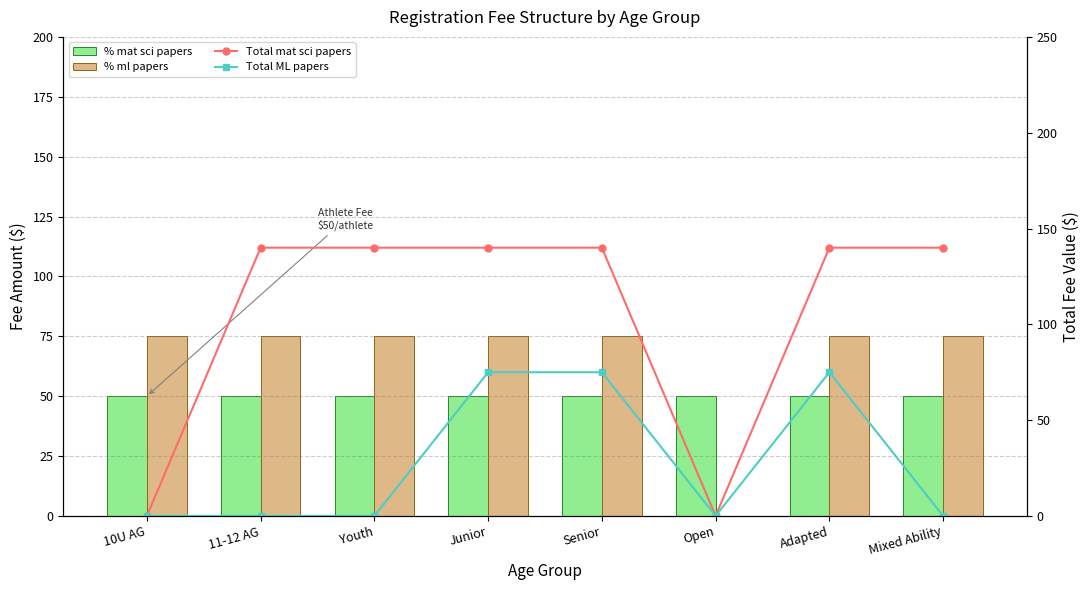

List the series in order of their peak value, highest first.

Total mat sci papers, % ml papers, Total ML papers, % mat sci papers